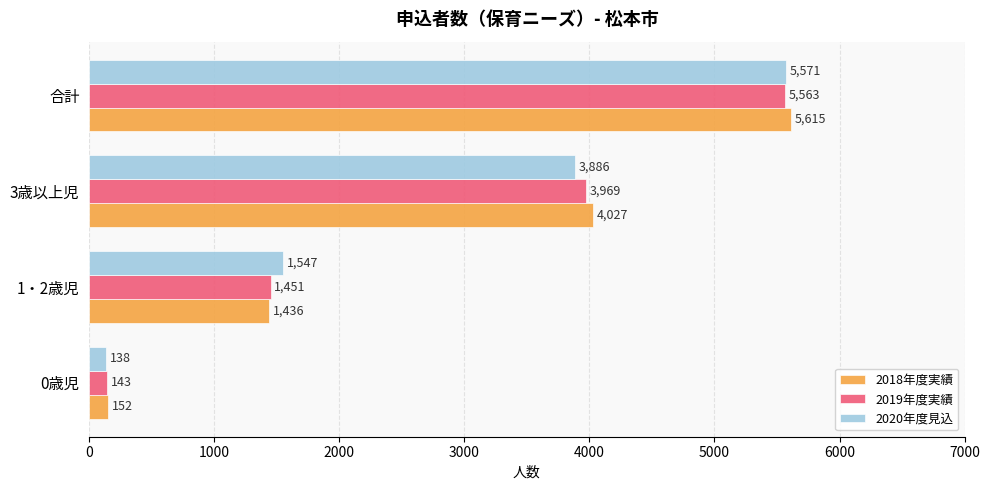

What is the average value of the 2019年度実績 series?

2782